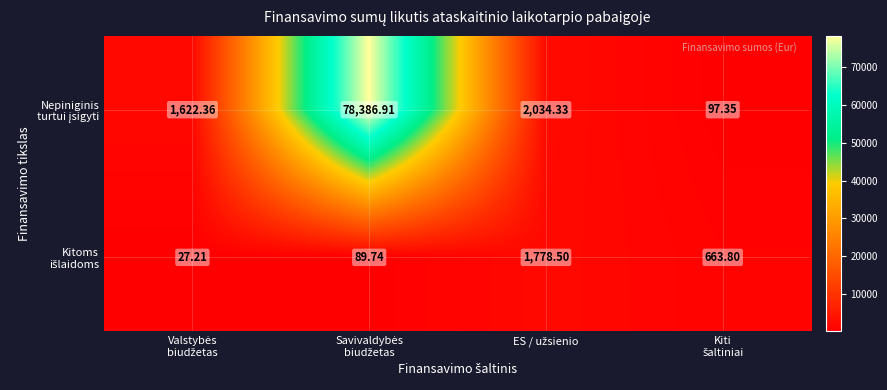

What is the total value across all series at Kiti
šaltiniai?

761.1